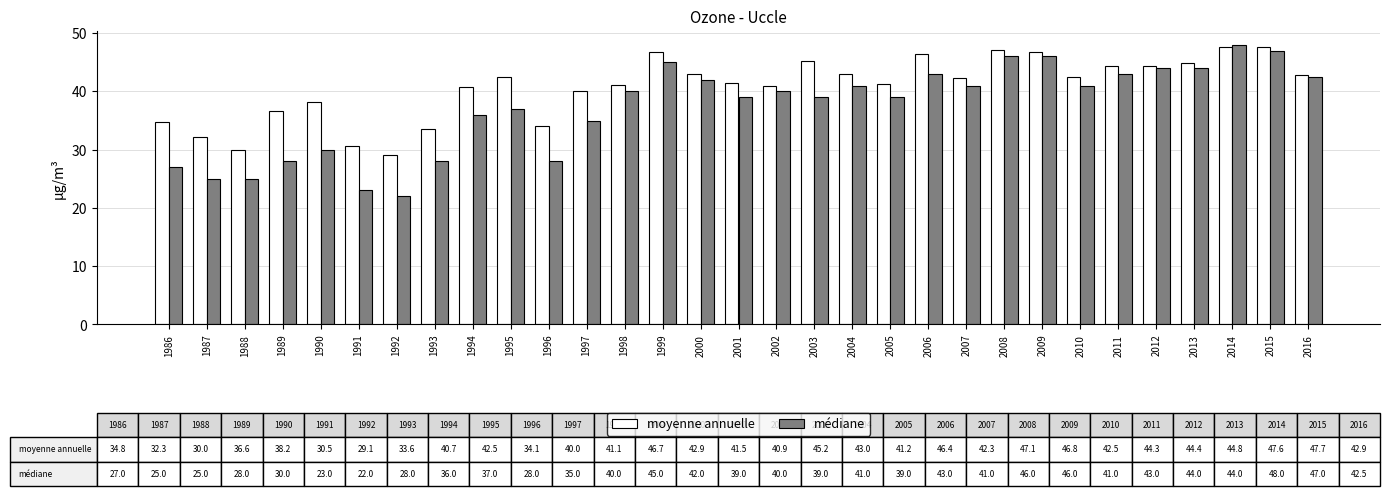

Rank the series by their average value, from highest to lowest.

moyenne annuelle, médiane